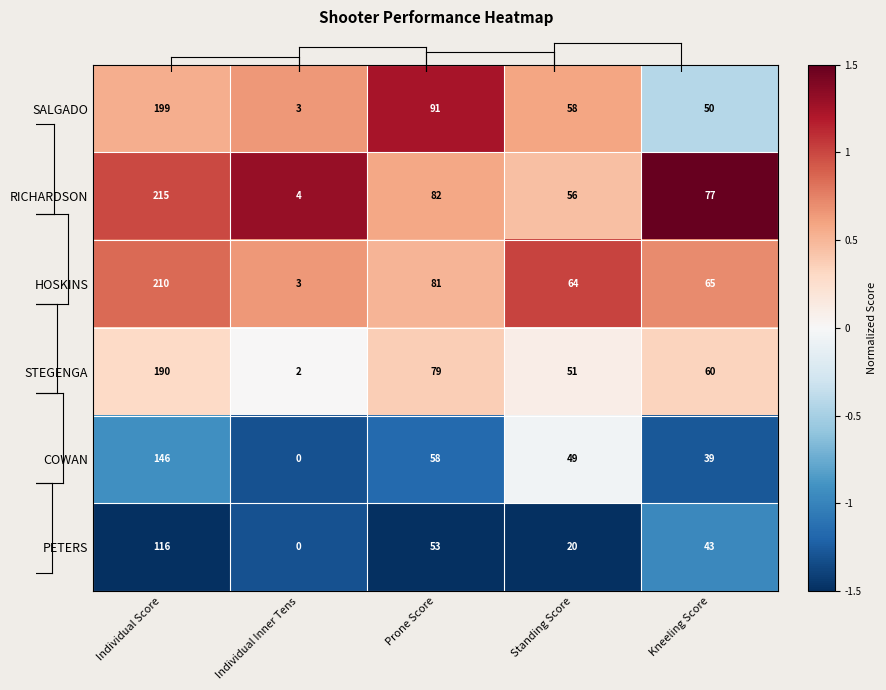

Reading left to right, extract all data points from this chart.

SALGADO: Individual Score=199	Individual Inner Tens=3	Prone Score=91	Standing Score=58	Kneeling Score=50
RICHARDSON: Individual Score=215	Individual Inner Tens=4	Prone Score=82	Standing Score=56	Kneeling Score=77
HOSKINS: Individual Score=210	Individual Inner Tens=3	Prone Score=81	Standing Score=64	Kneeling Score=65
STEGENGA: Individual Score=190	Individual Inner Tens=2	Prone Score=79	Standing Score=51	Kneeling Score=60
COWAN: Individual Score=146	Individual Inner Tens=0	Prone Score=58	Standing Score=49	Kneeling Score=39
PETERS: Individual Score=116	Individual Inner Tens=0	Prone Score=53	Standing Score=20	Kneeling Score=43